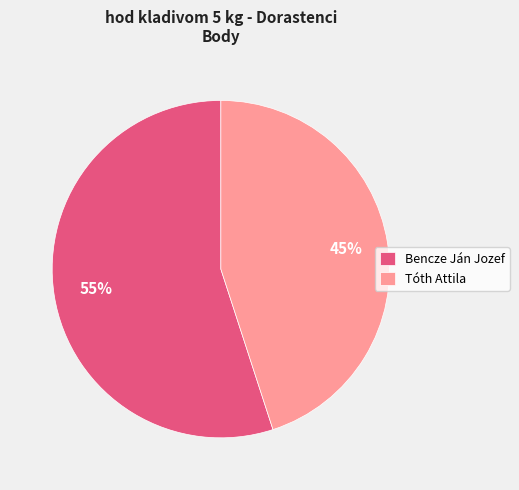

The Bencze Ján Jozef slice represents 55% of the pie. True or false?

True